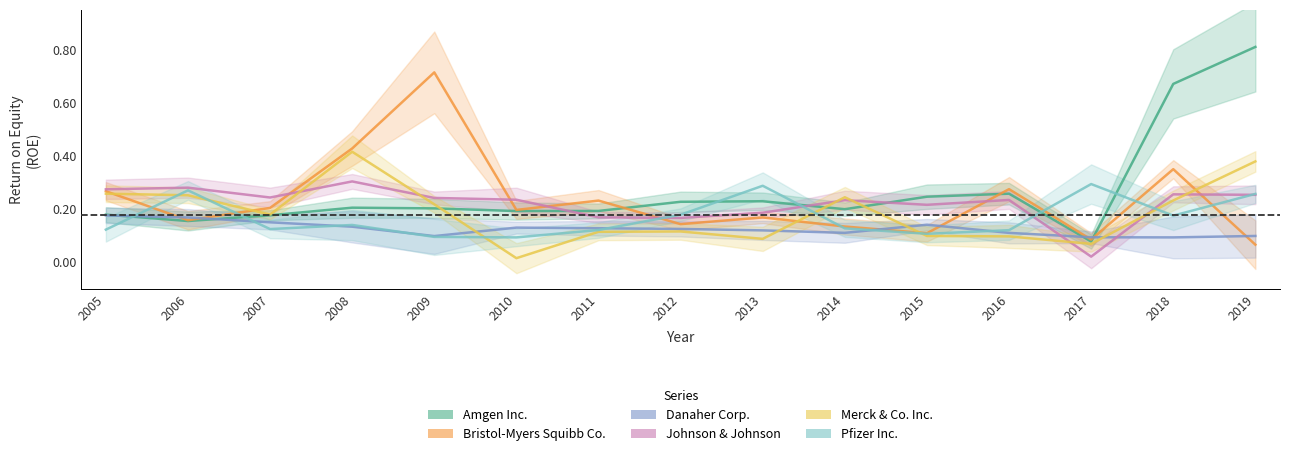

Reading right to left, list all the values displayed in this chart.

Amgen Inc.: 0.8	0.7	0.1	0.3	0.2	0.2	0.2	0.2	0.2	0.2	0.2	0.2	0.2	0.2	0.2
Bristol-Myers Squibb Co.: 0.1	0.4	0.1	0.3	0.1	0.1	0.2	0.1	0.2	0.2	0.7	0.4	0.2	0.2	0.3
Danaher Corp.: 0.1	0.1	0.1	0.1	0.1	0.1	0.1	0.1	0.1	0.1	0.1	0.1	0.2	0.2	0.2
Johnson & Johnson: 0.3	0.3	0.0	0.2	0.2	0.2	0.2	0.2	0.2	0.2	0.2	0.3	0.2	0.3	0.3
Merck & Co. Inc.: 0.4	0.2	0.1	0.1	0.1	0.2	0.1	0.1	0.1	0.0	0.2	0.4	0.2	0.3	0.3
Pfizer Inc.: 0.3	0.2	0.3	0.1	0.1	0.1	0.3	0.2	0.1	0.1	0.1	0.1	0.1	0.3	0.1